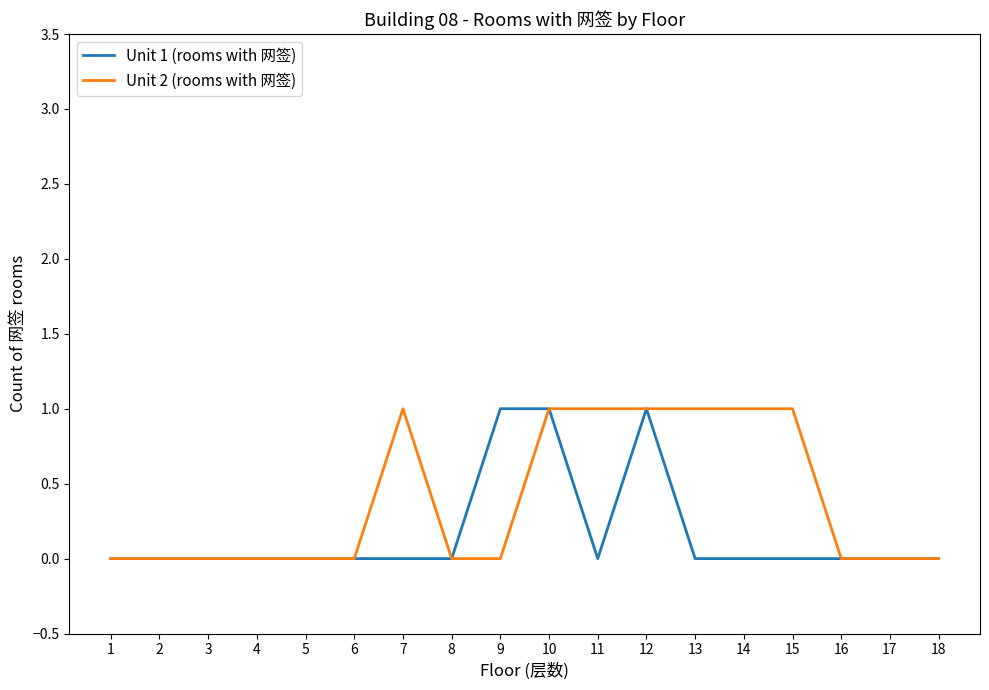

What is the difference between the maximum and second lowest values in the Unit 1 (rooms with 网签) series?

1